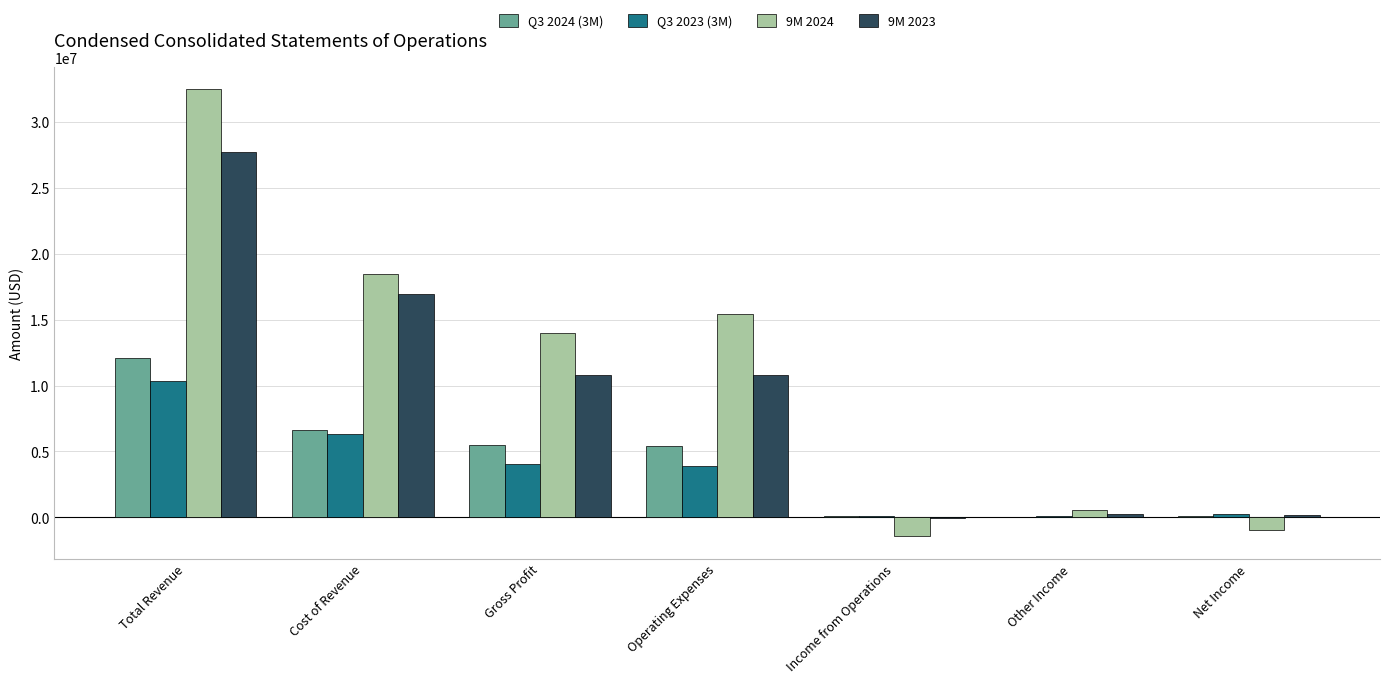

What are all the series names shown in the legend?

Q3 2024 (3M), Q3 2023 (3M), 9M 2024, 9M 2023